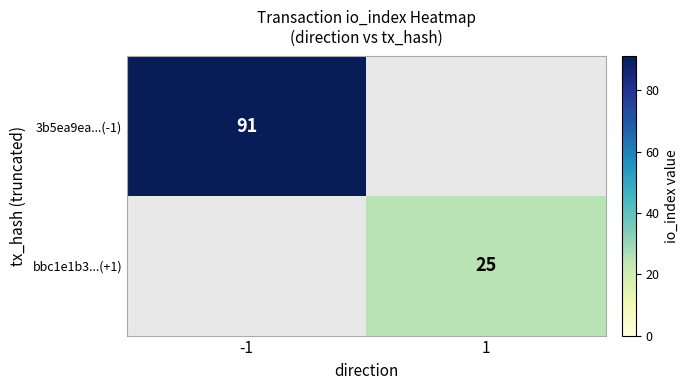

Is it true that 3b5ea9ea...(-1) equals 91 at -1?

True